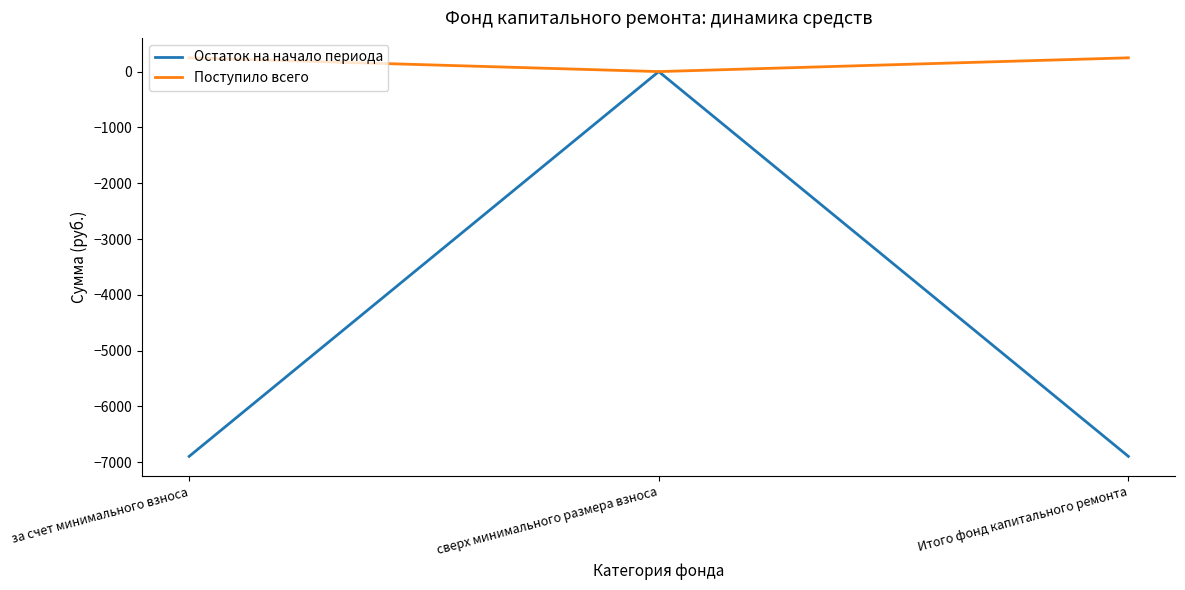

Rank the series by their maximum value, from highest to lowest.

Поступило всего, Остаток на начало периода